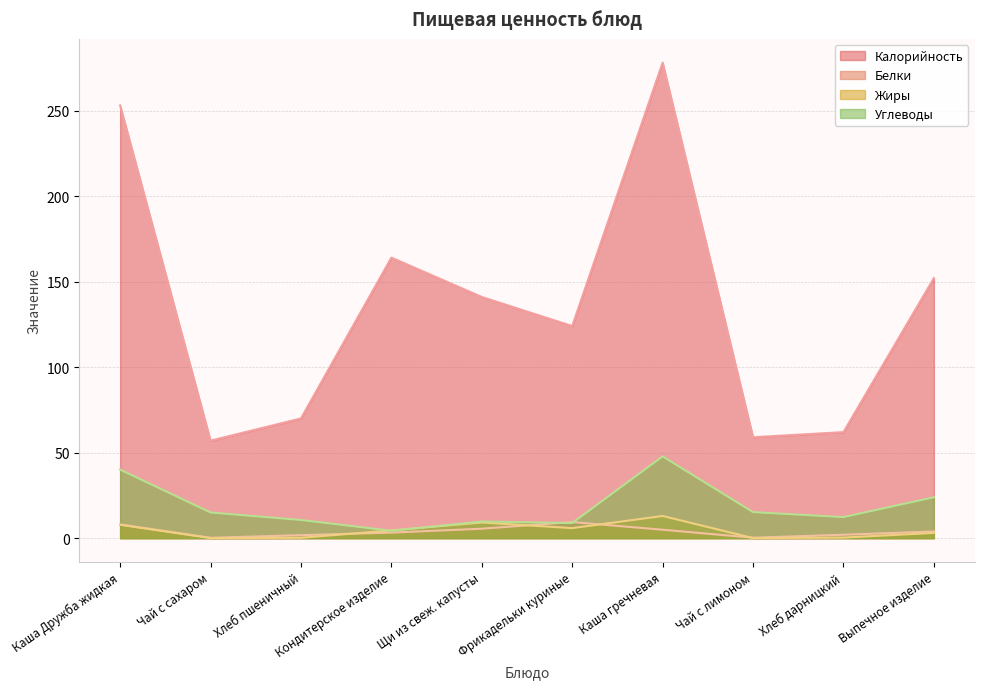

Which category has the lowest value in the Калорийность series?

Чай с сахаром